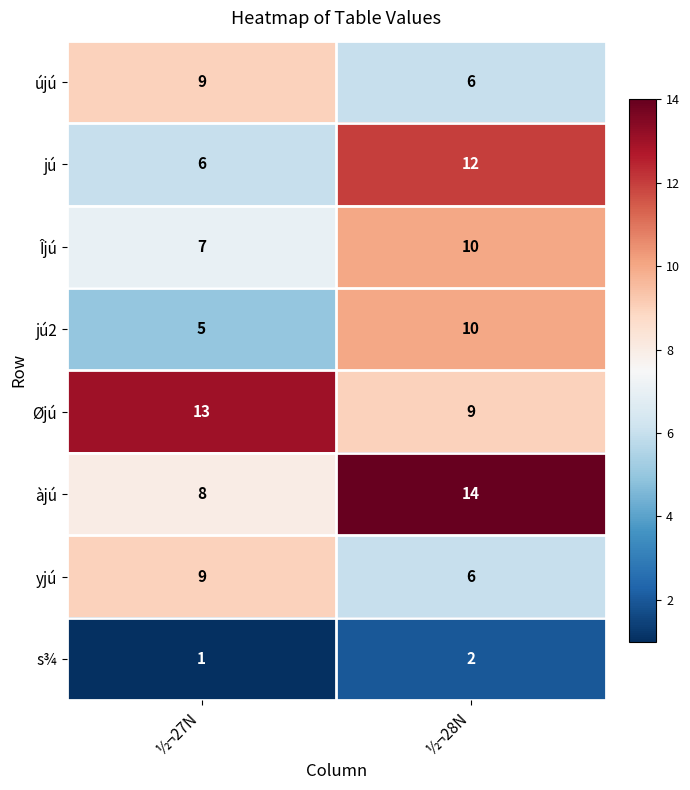

List the labels in order of Îjú value, smallest first.

½¬27N, ½¬28N